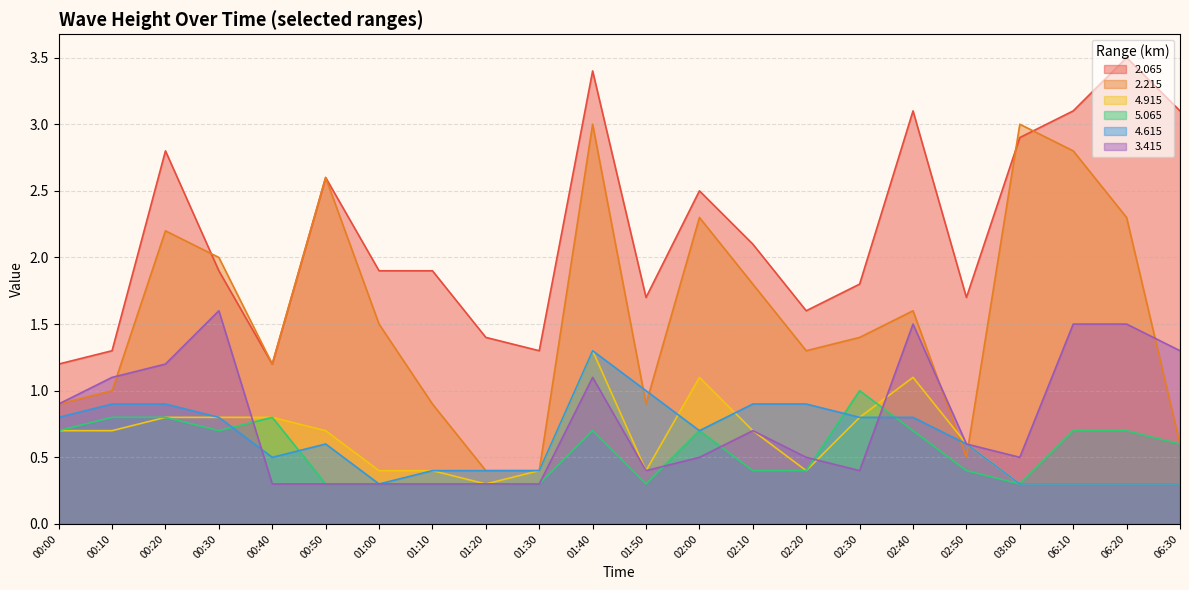

What is the spread (max minus min) of values at 06:20?

3.2